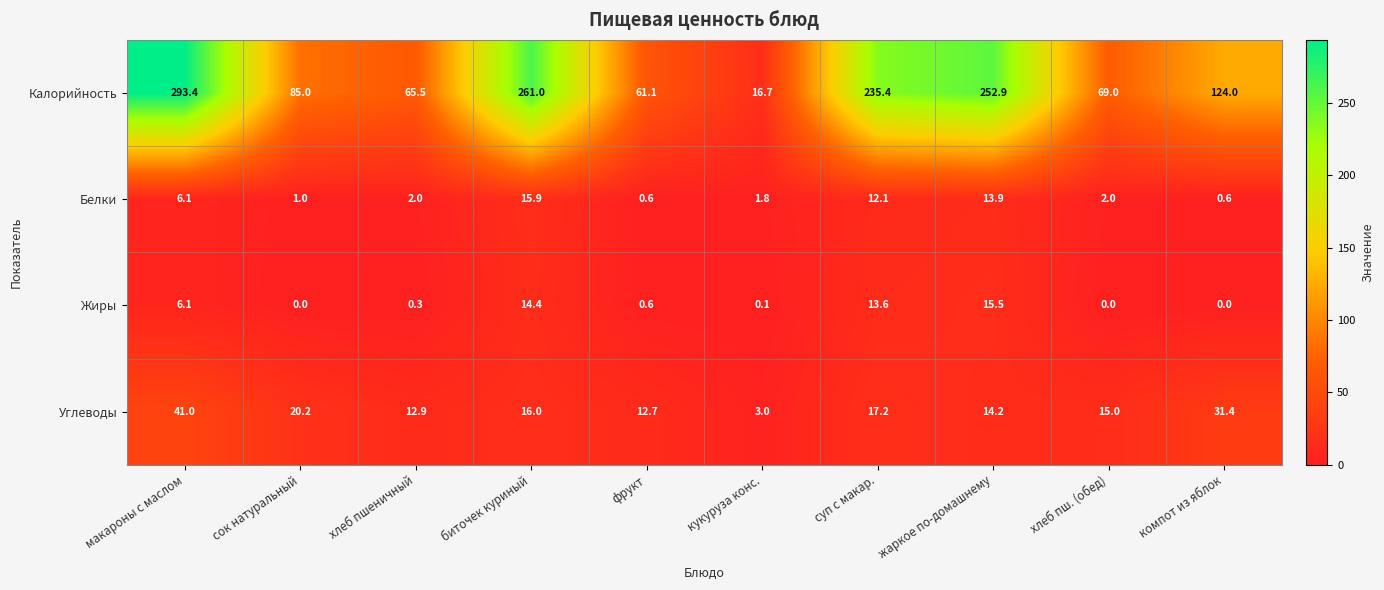

What is the sum of all Белки values?

56.0